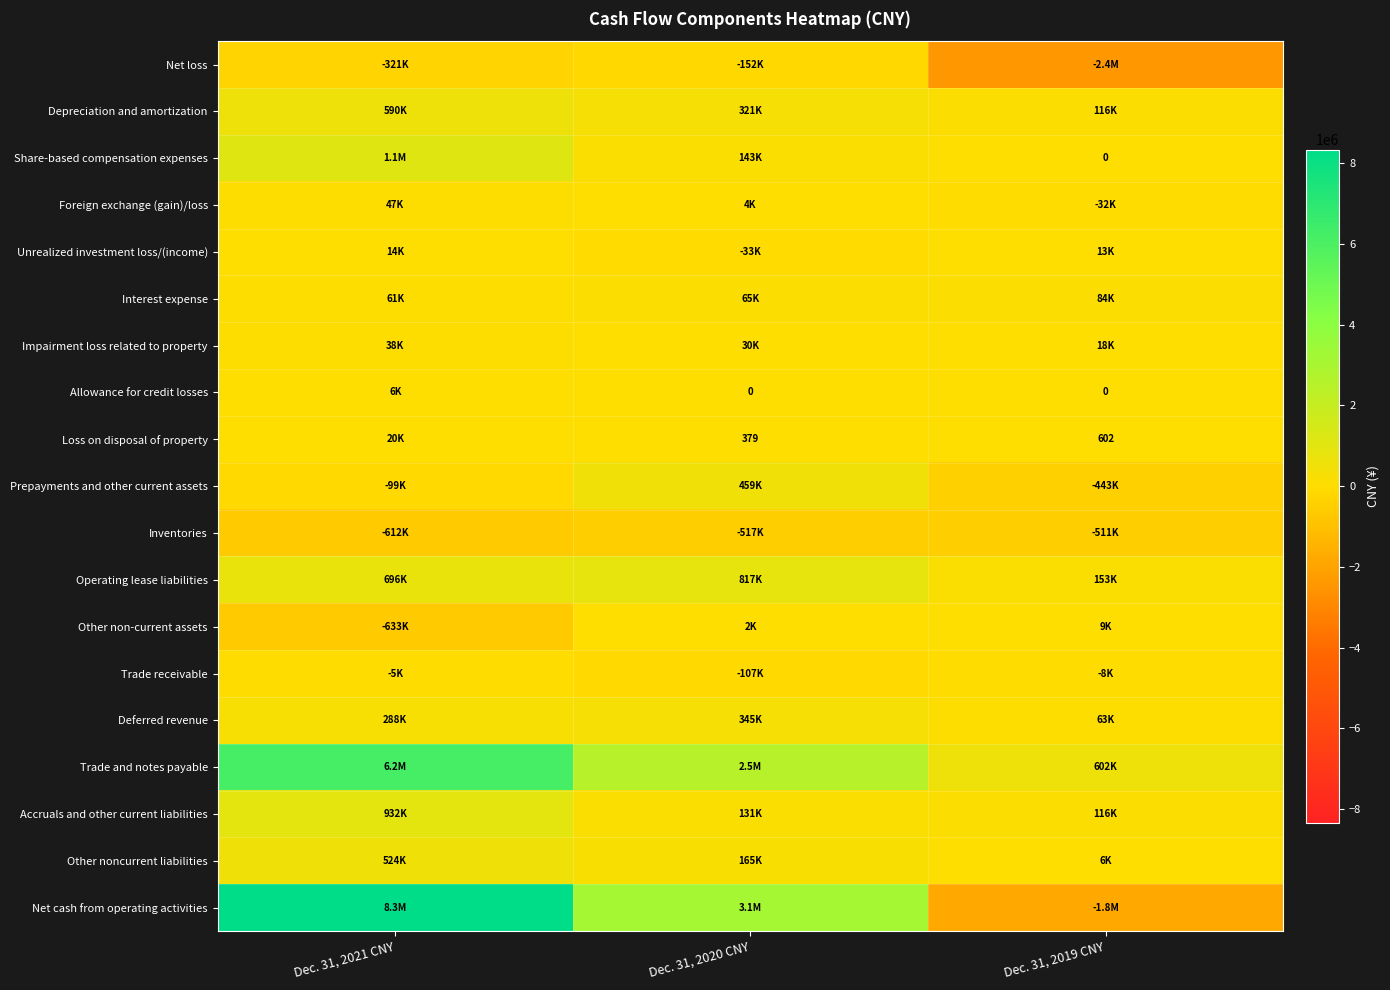

At which label does Allowance for credit losses reach its minimum?

Dec. 31, 2020 CNY